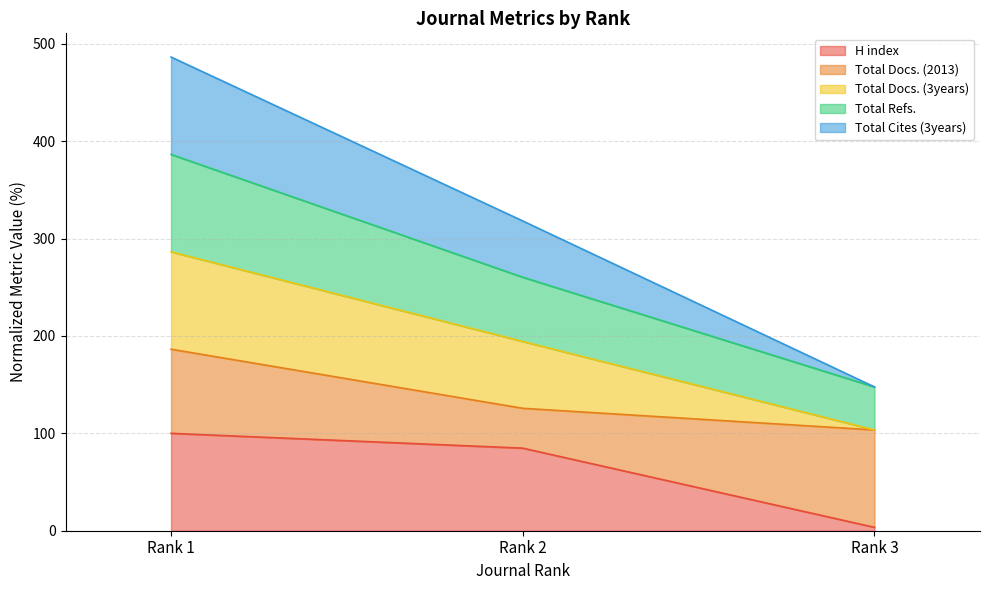

What are all the series names shown in the legend?

H index, Total Docs. (2013), Total Docs. (3years), Total Refs., Total Cites (3years)